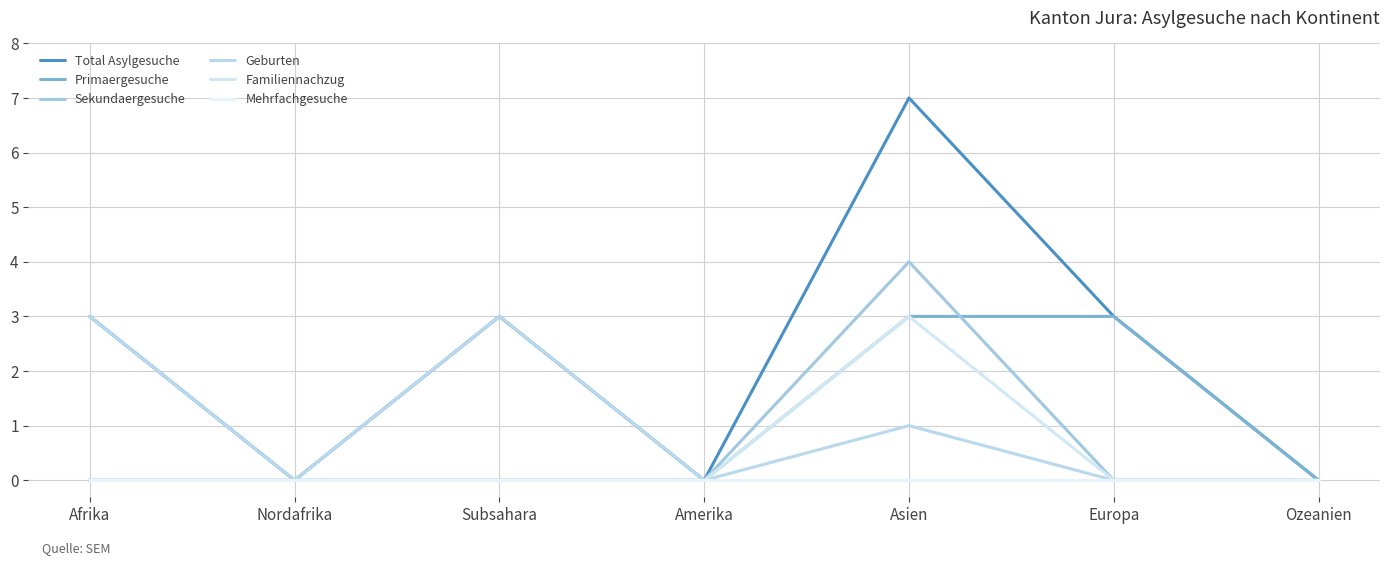

Does the chart have visible grid lines?

Yes